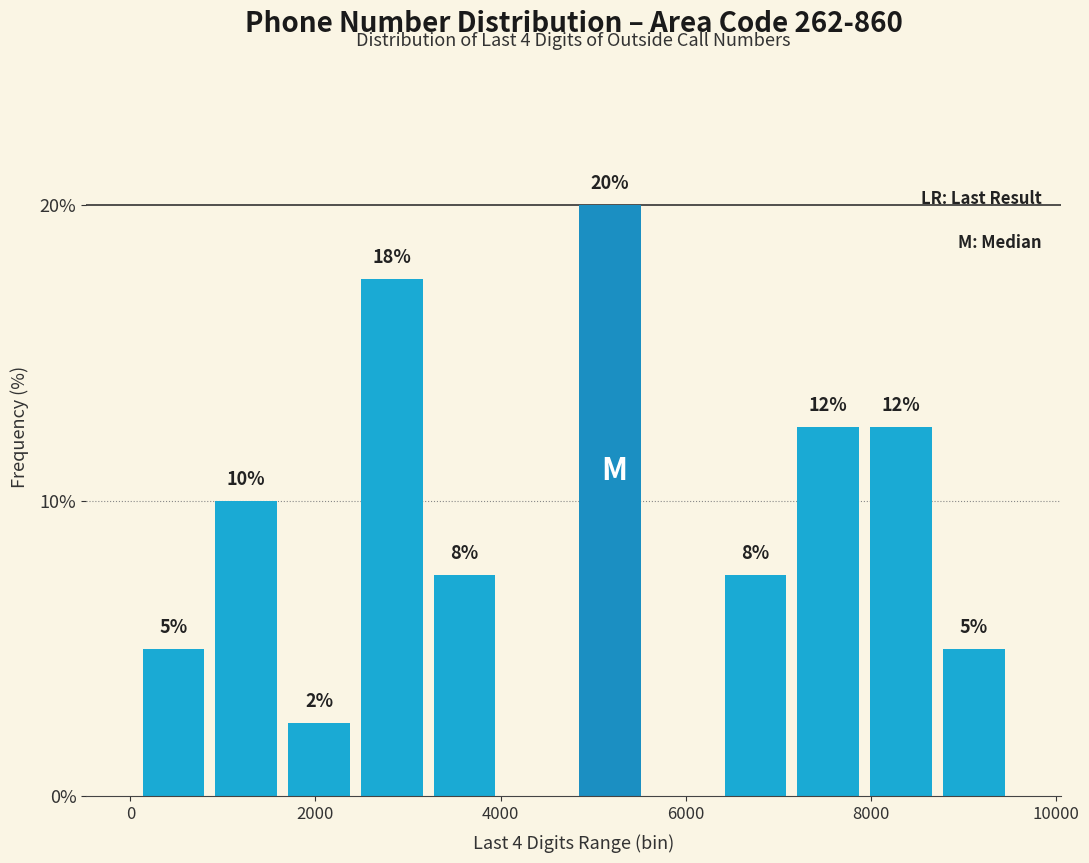

Around what value on the x-axis is the tallest bar? Give the approximate position of its centre, as read against the axis.

5200